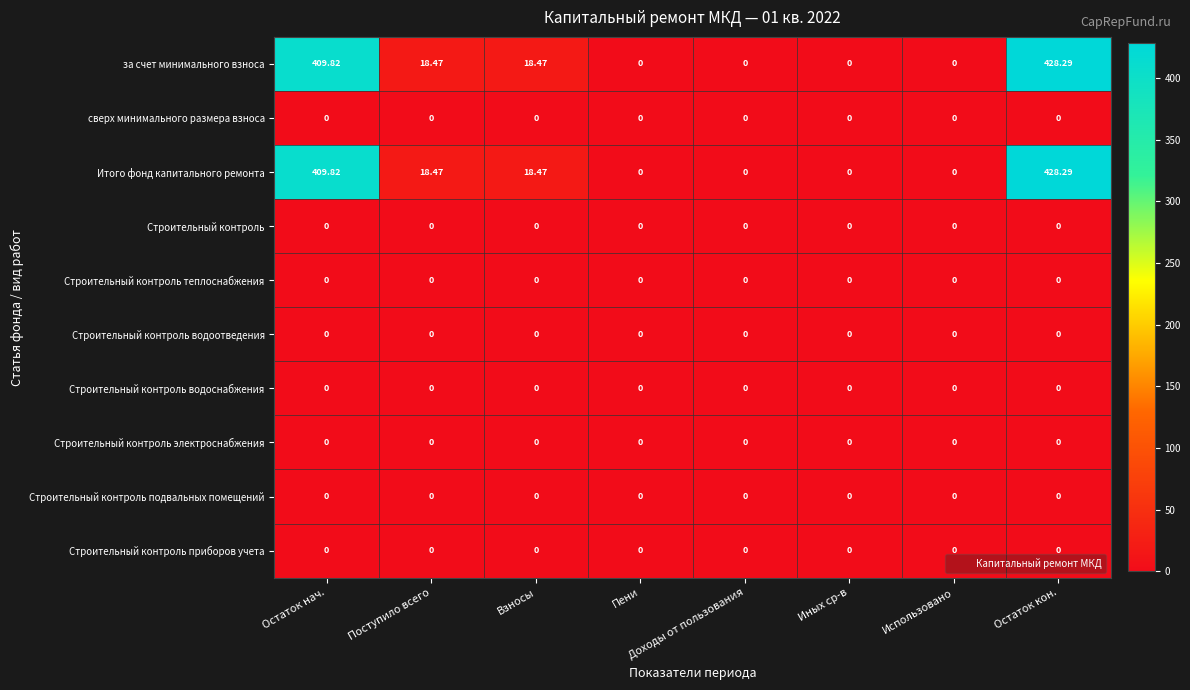

At which category does the chart reach its peak across all series?

Остаток кон.